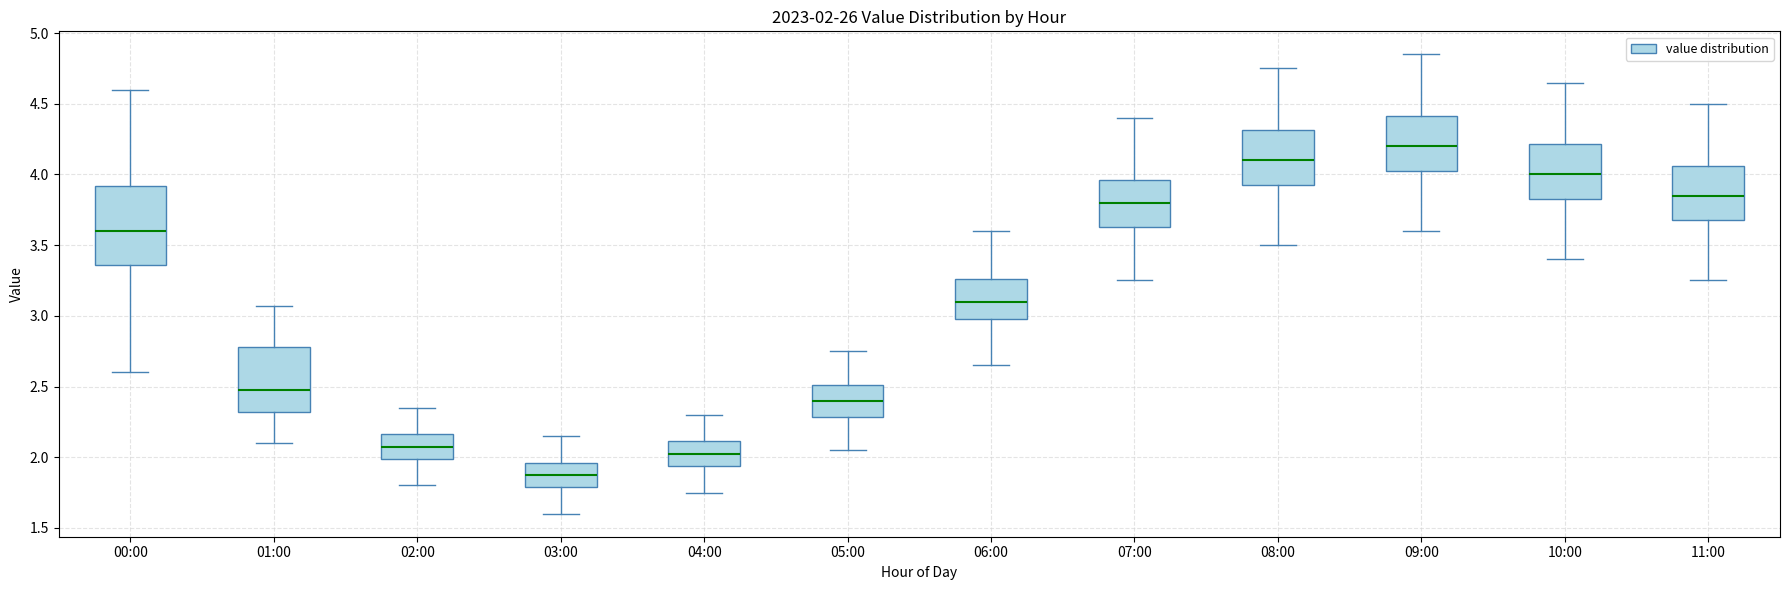

Comparing the boxes themselves (not the whiskers), which one is the tallest?

00:00